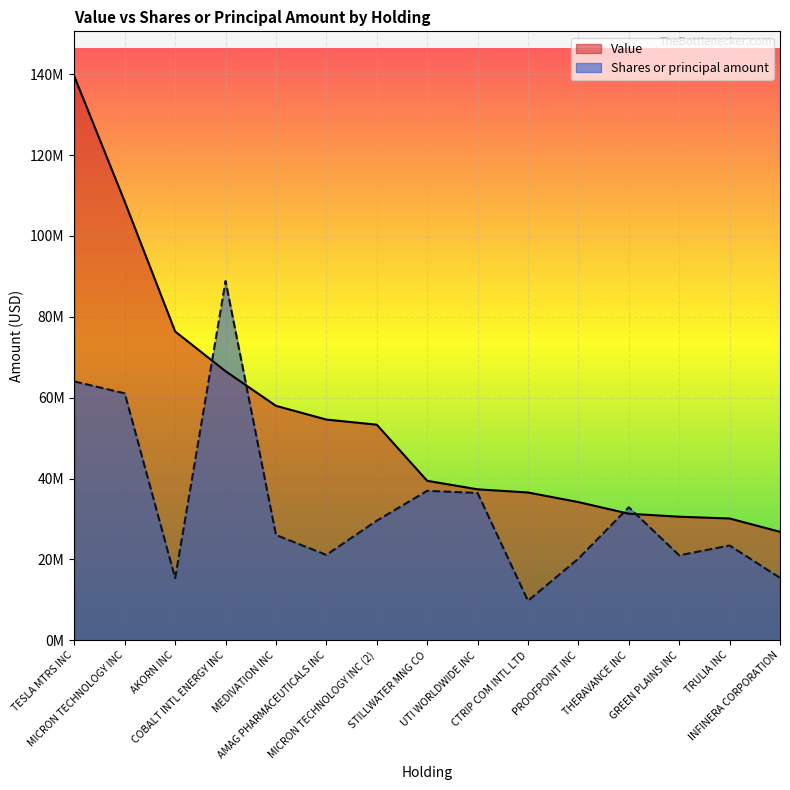

Does the chart display data point markers on the line(s)?

No